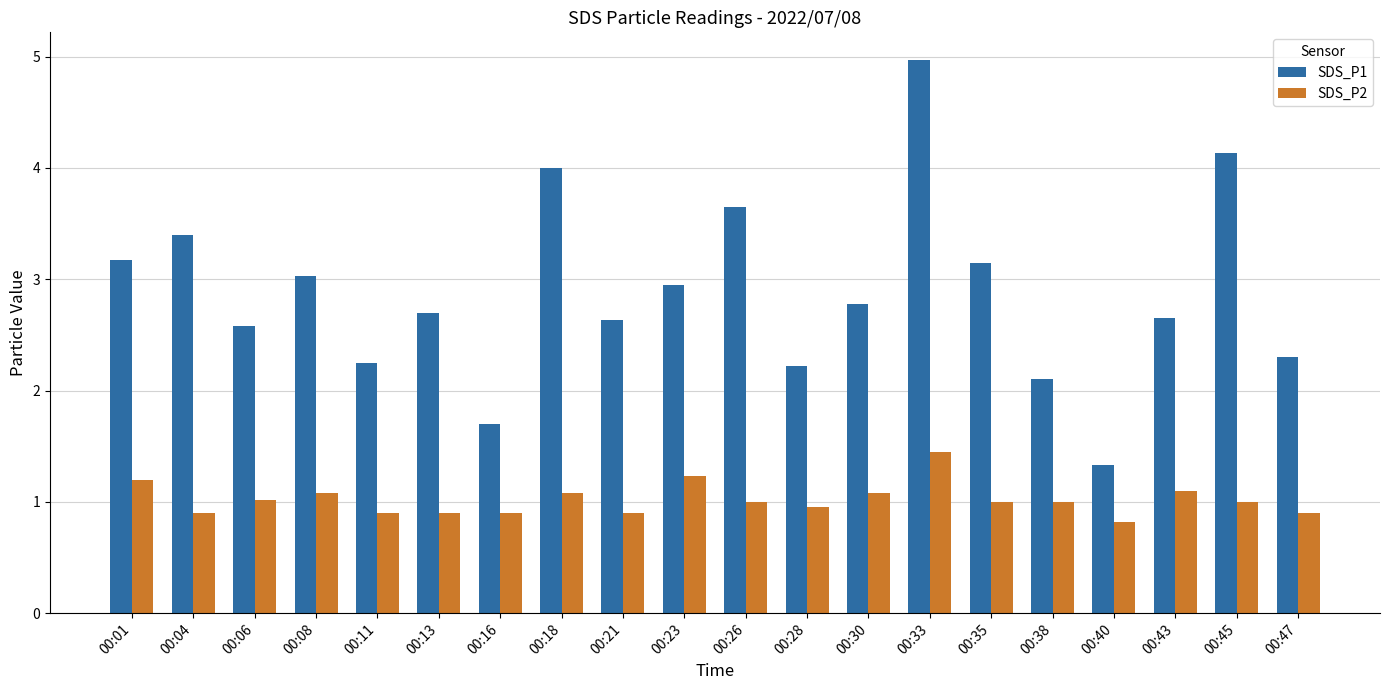

What is the difference between the second highest and minimum values in the SDS_P2 series?

0.4